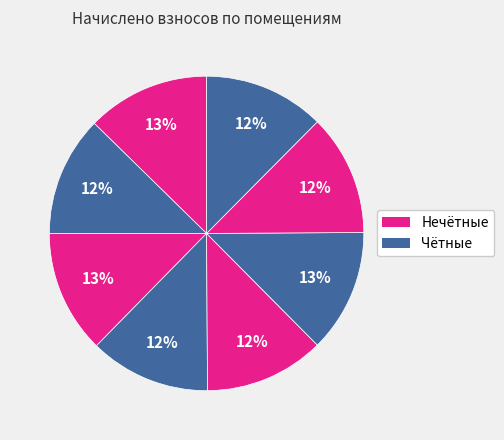

How many segments does this pie chart have?

8